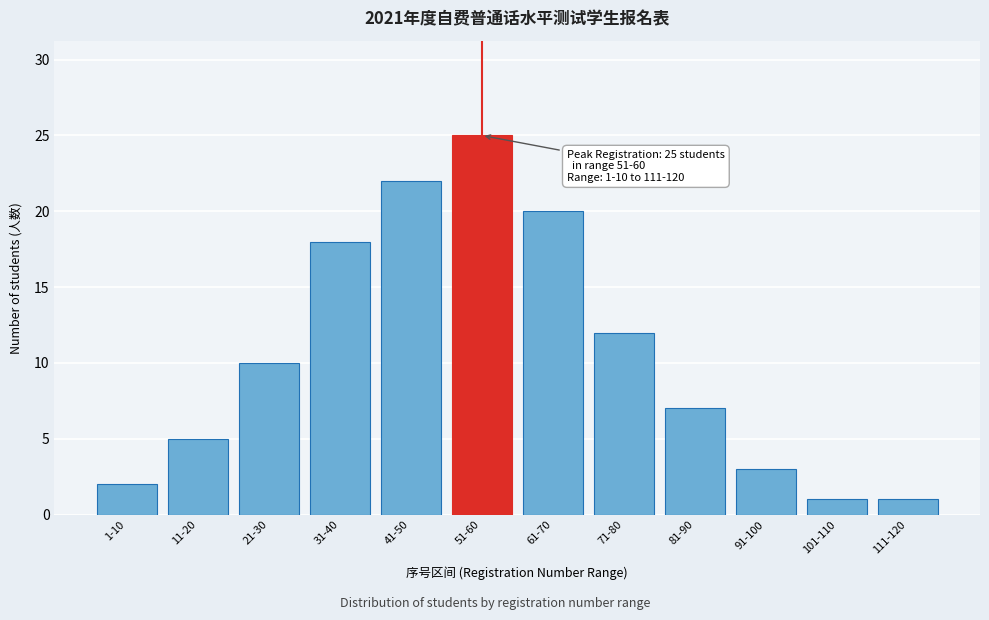

Reading left to right, what are all the values shown in this chart?

2	5	10	18	22	25	20	12	7	3	1	1